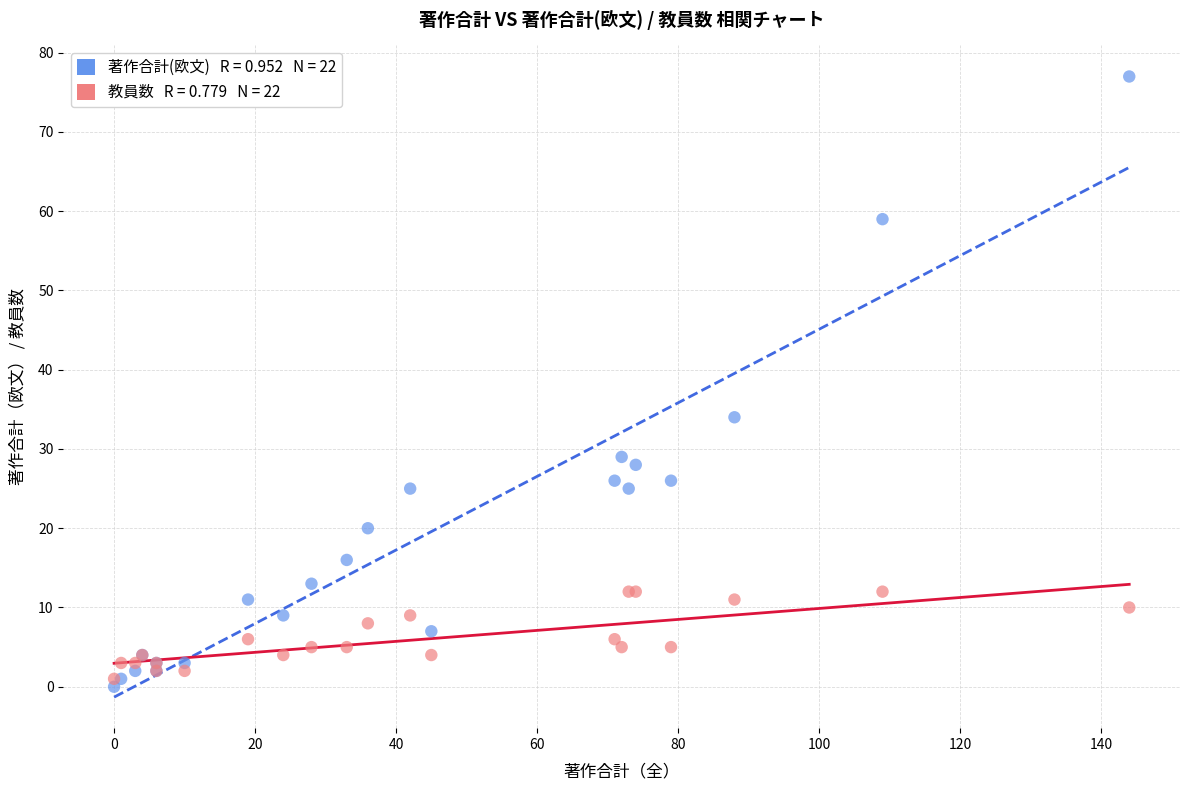

Across all series, what Y value is closest to 38?

34